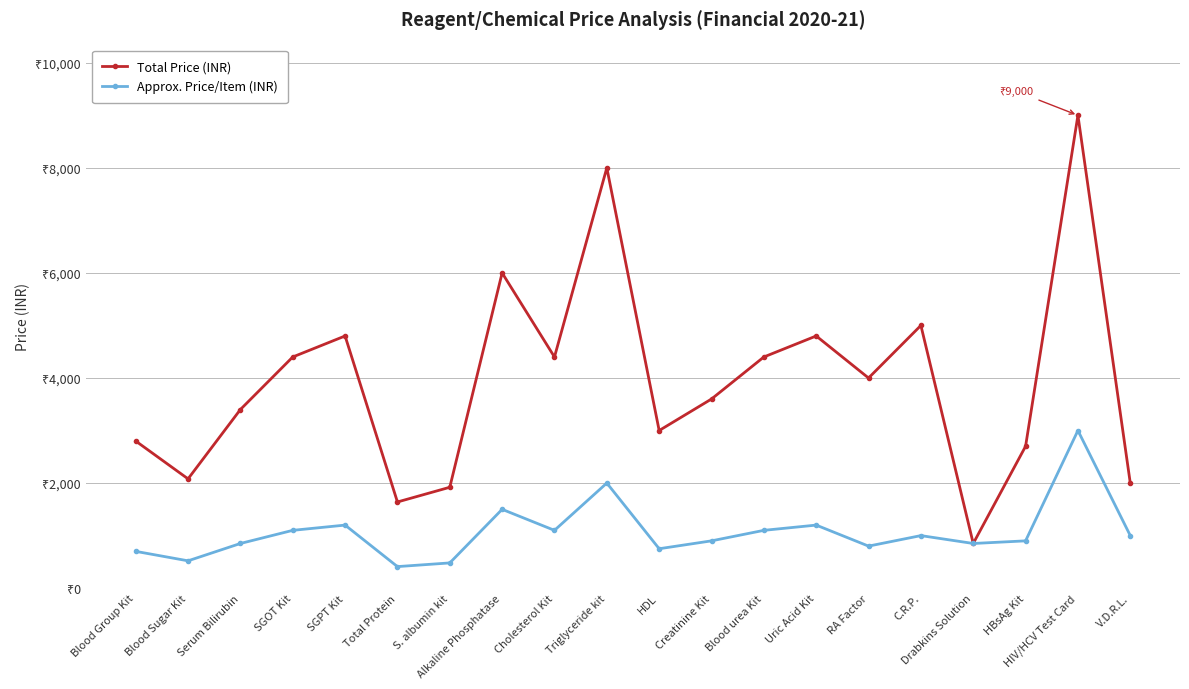

Between RA Factor and V.D.R.L., which series saw the biggest shift?

Total Price (INR)